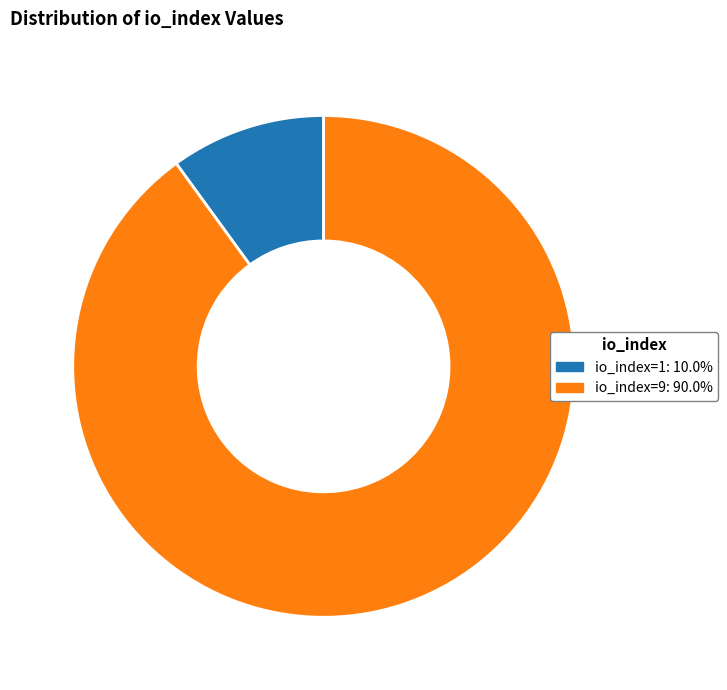

How many slices are in this pie chart?

2